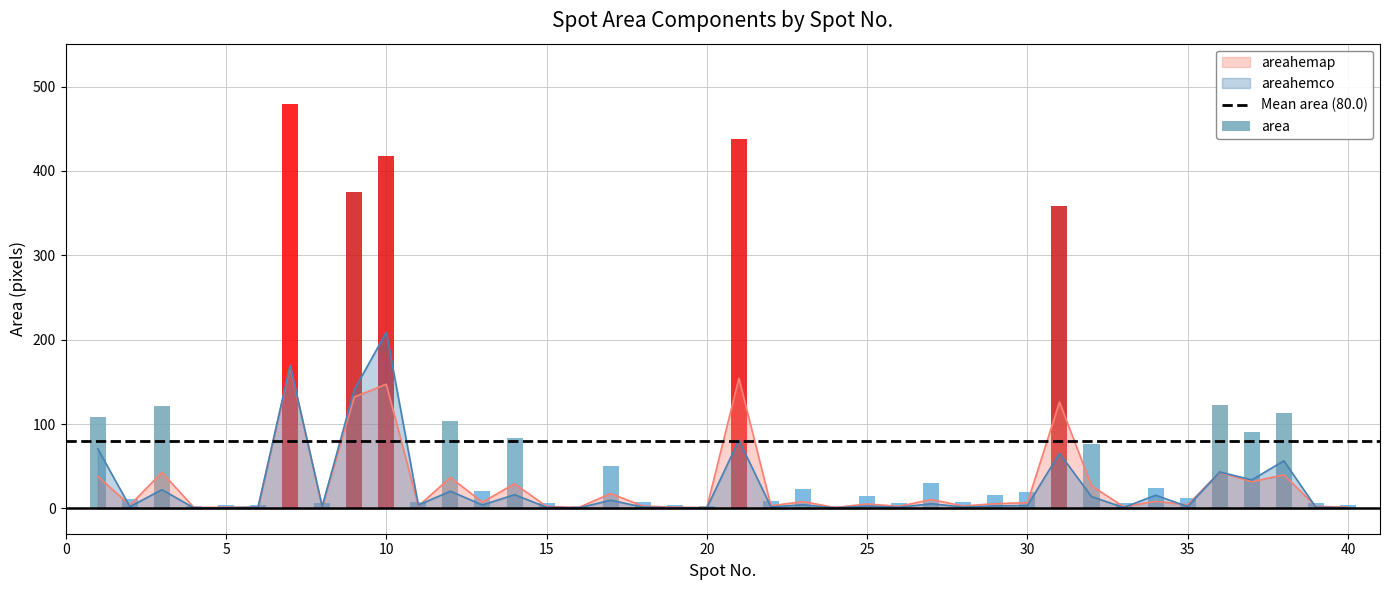

The areahemco series shows 2.8 at 25. True or false?

True